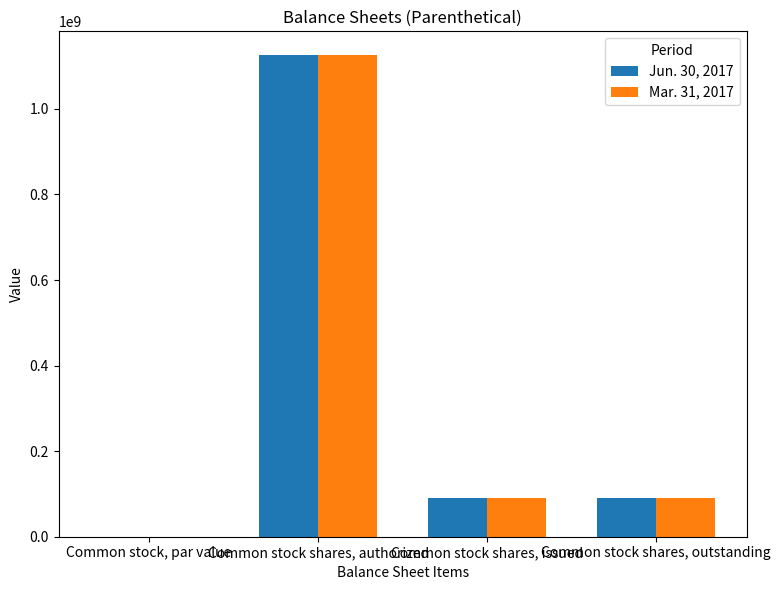

The value of Mar. 31, 2017 at Common stock, par value is 0.0. True or false?

True